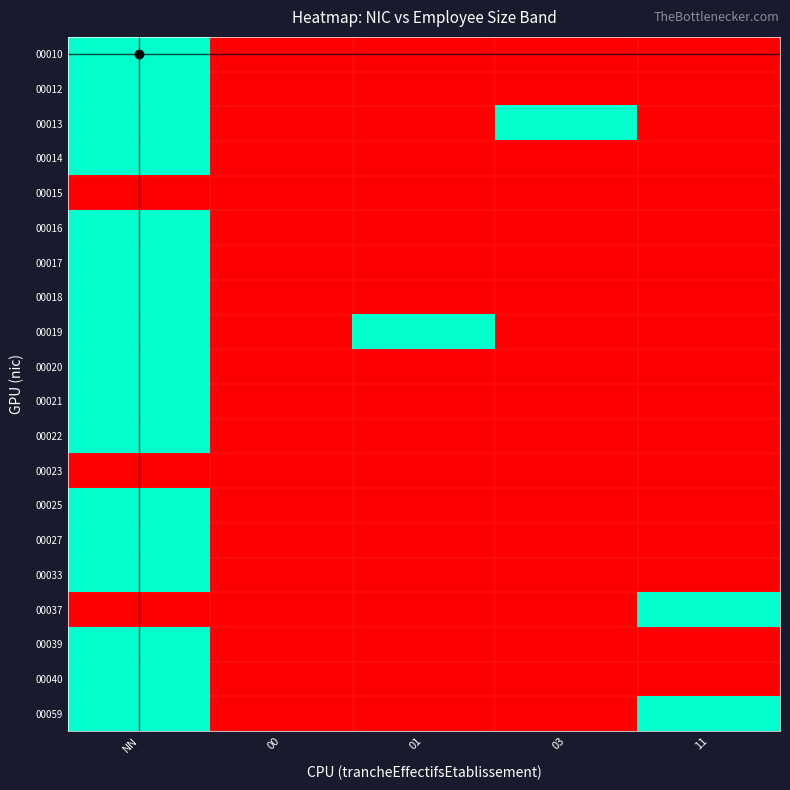

Reading left to right, what are all the values shown in this chart?

00010: NN=1	00=0	01=0	03=0	11=0
00012: NN=1	00=0	01=0	03=0	11=0
00013: NN=1	00=0	01=0	03=1	11=0
00014: NN=1	00=0	01=0	03=0	11=0
00015: NN=0	00=0	01=0	03=0	11=0
00016: NN=1	00=0	01=0	03=0	11=0
00017: NN=1	00=0	01=0	03=0	11=0
00018: NN=1	00=0	01=0	03=0	11=0
00019: NN=1	00=0	01=1	03=0	11=0
00020: NN=1	00=0	01=0	03=0	11=0
00021: NN=1	00=0	01=0	03=0	11=0
00022: NN=1	00=0	01=0	03=0	11=0
00023: NN=0	00=0	01=0	03=0	11=0
00025: NN=1	00=0	01=0	03=0	11=0
00027: NN=1	00=0	01=0	03=0	11=0
00033: NN=1	00=0	01=0	03=0	11=0
00037: NN=0	00=0	01=0	03=0	11=1
00039: NN=1	00=0	01=0	03=0	11=0
00040: NN=1	00=0	01=0	03=0	11=0
00059: NN=1	00=0	01=0	03=0	11=1